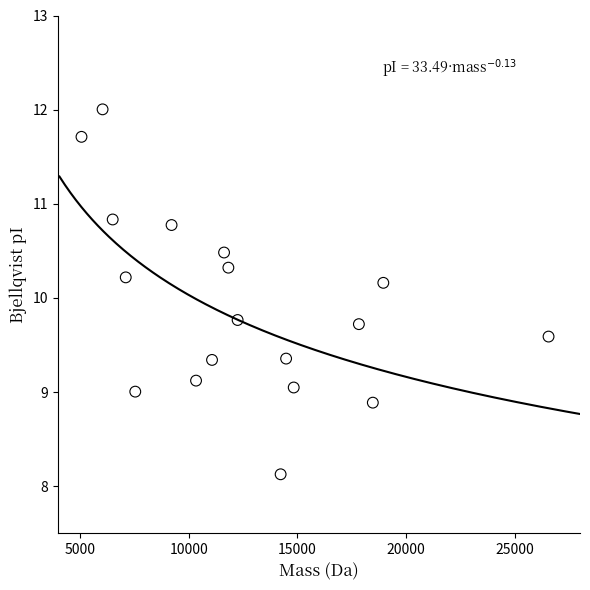

What is the range of Y values (max minus min)?

3.9